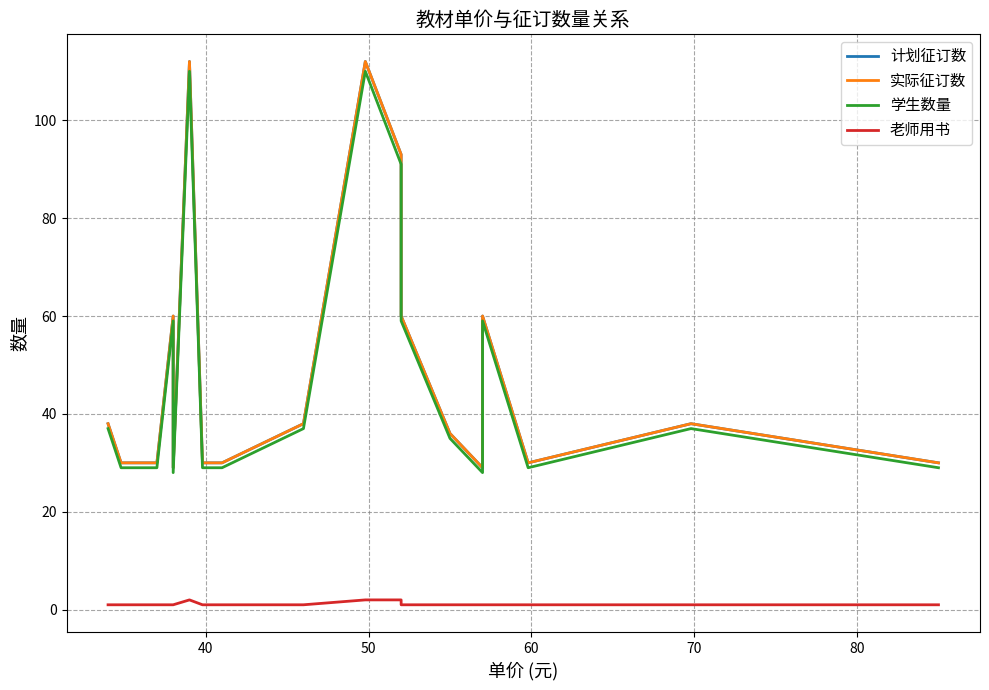

Rank the series by their maximum value, from highest to lowest.

计划征订数, 实际征订数, 学生数量, 老师用书